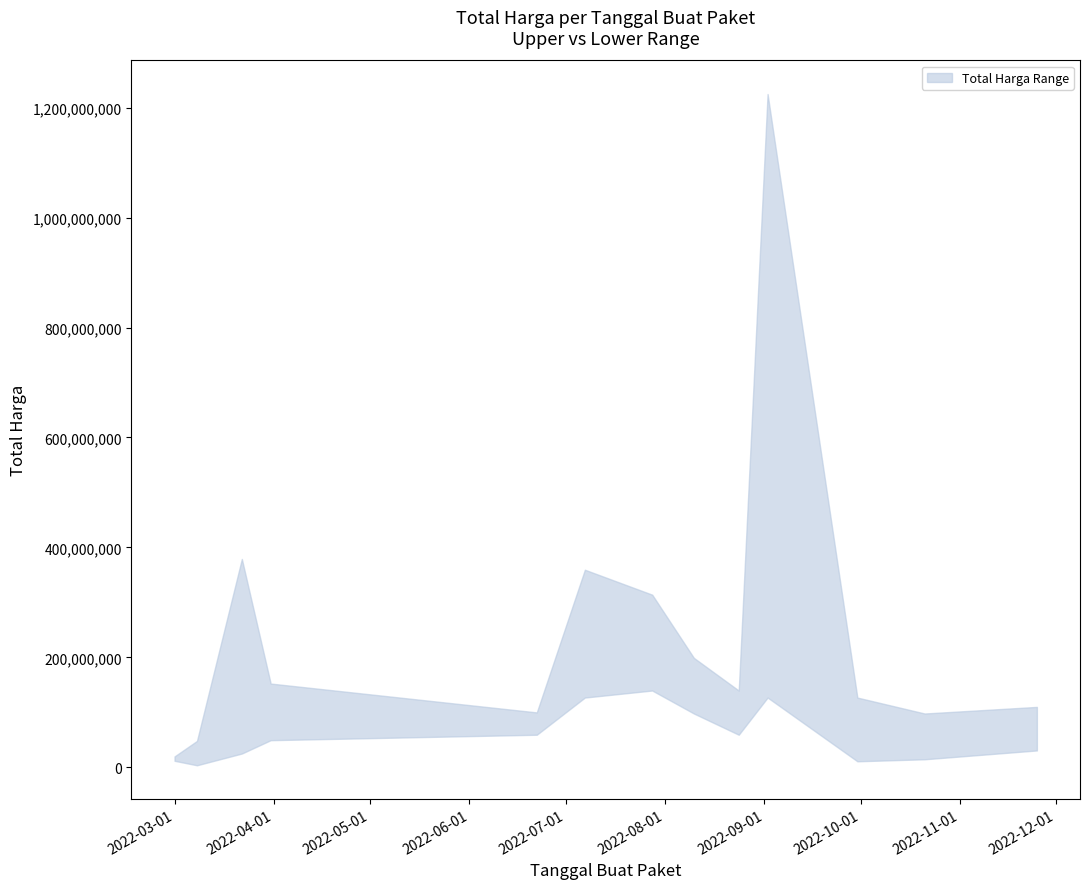

True or false: Total Harga Upper and Total Harga Lower cross at least once.

False